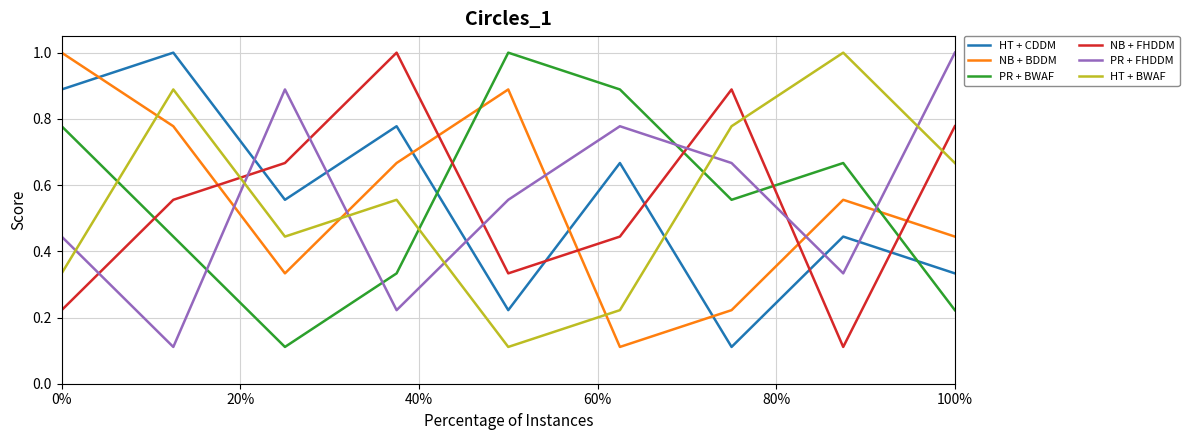

What is the maximum value for HT + BWAF?

1.0